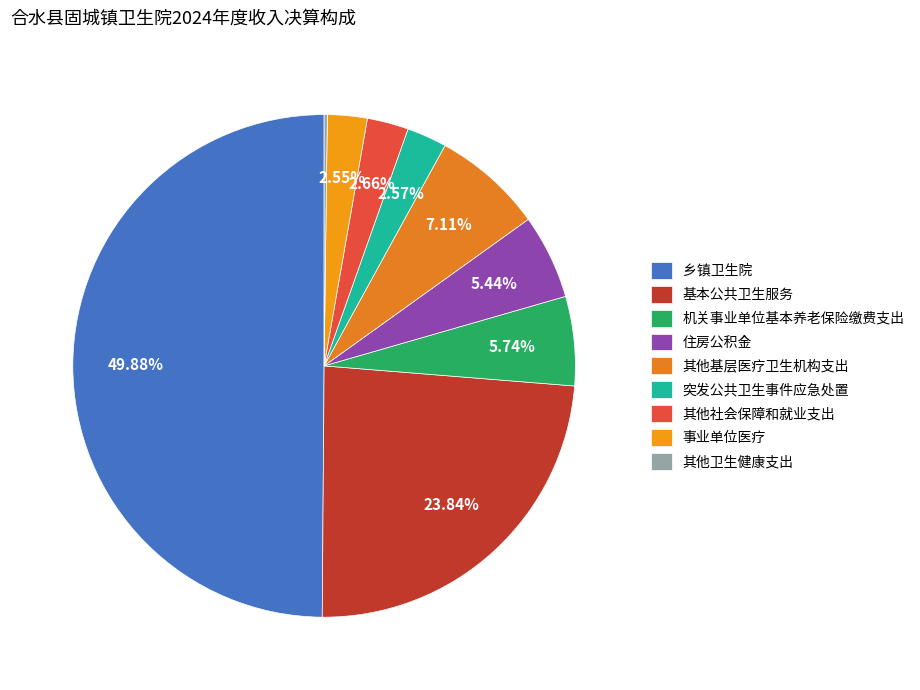

How many segments does this pie chart have?

9